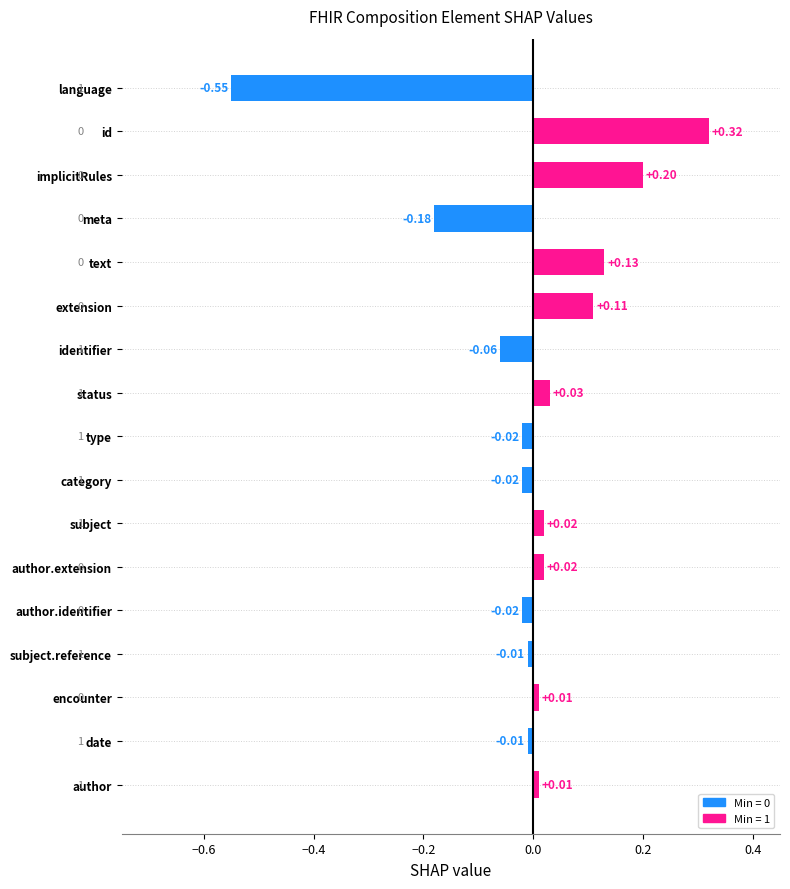

Between date and implicitRules, which is larger?

implicitRules